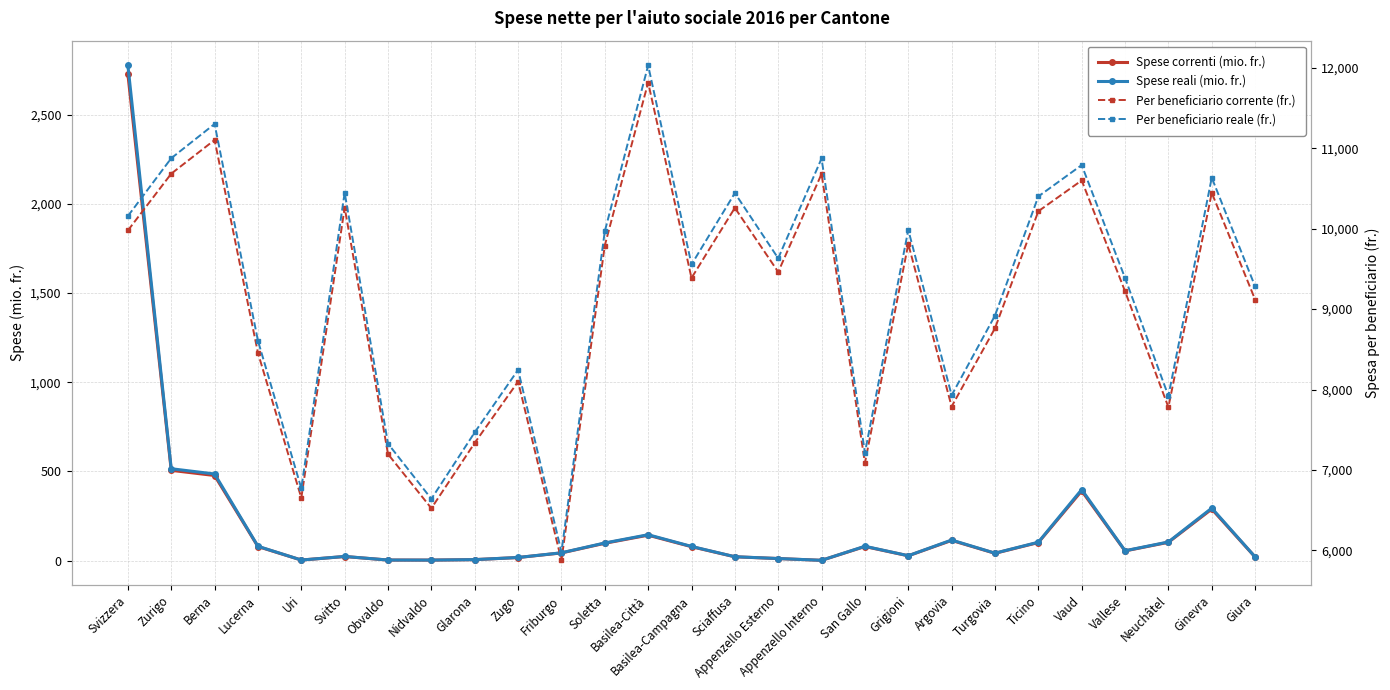

What value does the Spese reali (mio. fr.) series have at San Gallo?

80.2